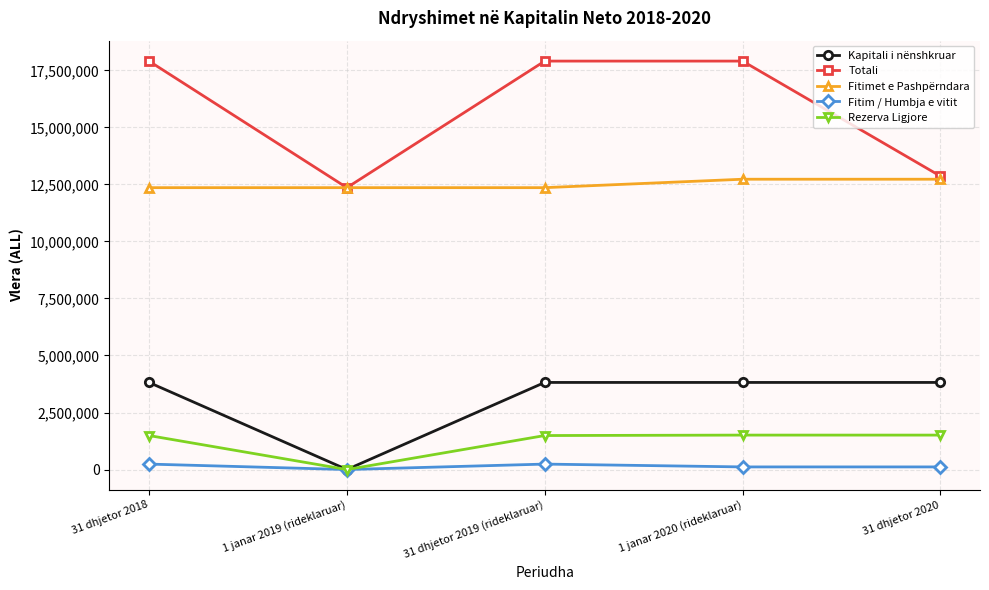

Between 1 janar 2019 (rideklaruar) and 31 dhjetor 2020, which series saw the biggest shift?

Kapitali i nënshkruar